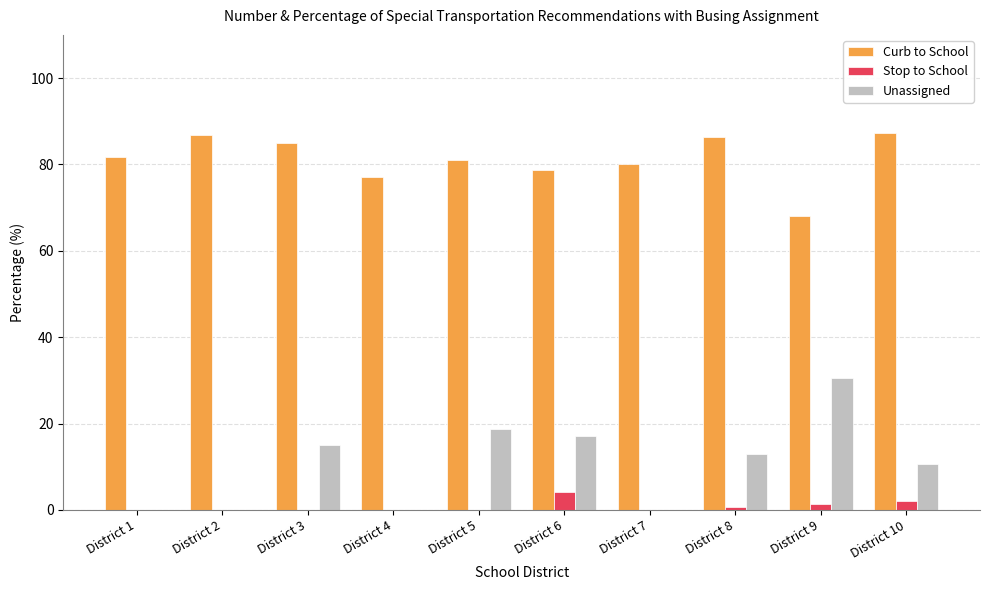

Which series changed the most between District 1 and District 6?

Unassigned